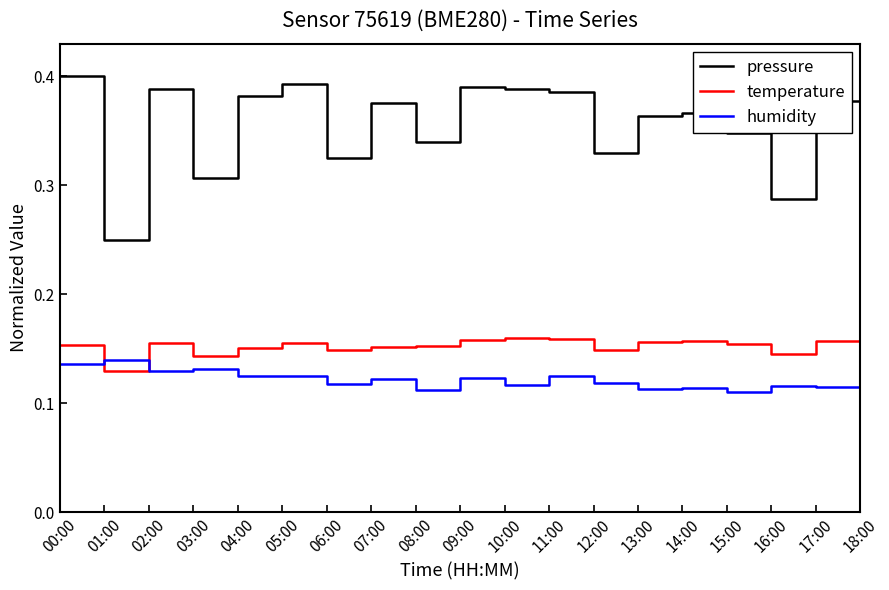

True or false: pressure has a value of 0.5 at 06:00.

False